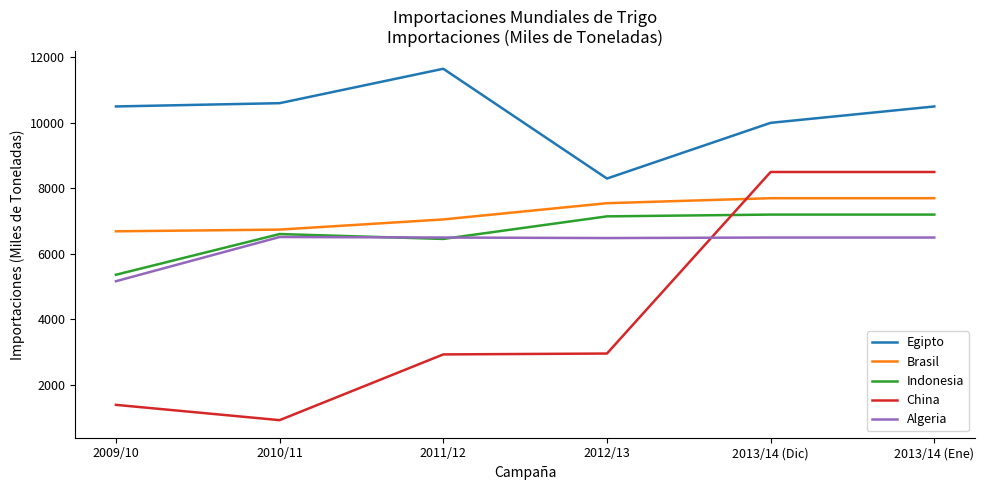

True or false: China has a value of 603 at 2009/10.

False